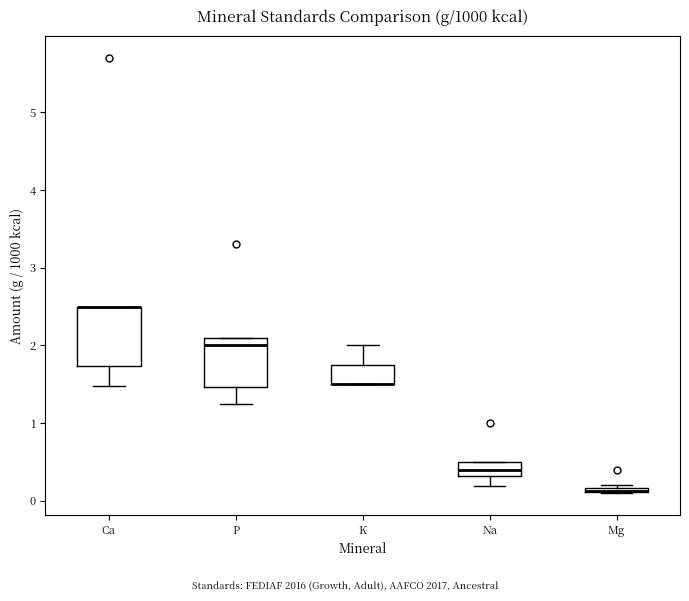

Where does the lower whisker of the box for Na end on the y-axis? The values are not printed on the chart, so give them approximately, as read against the axis.

0.2